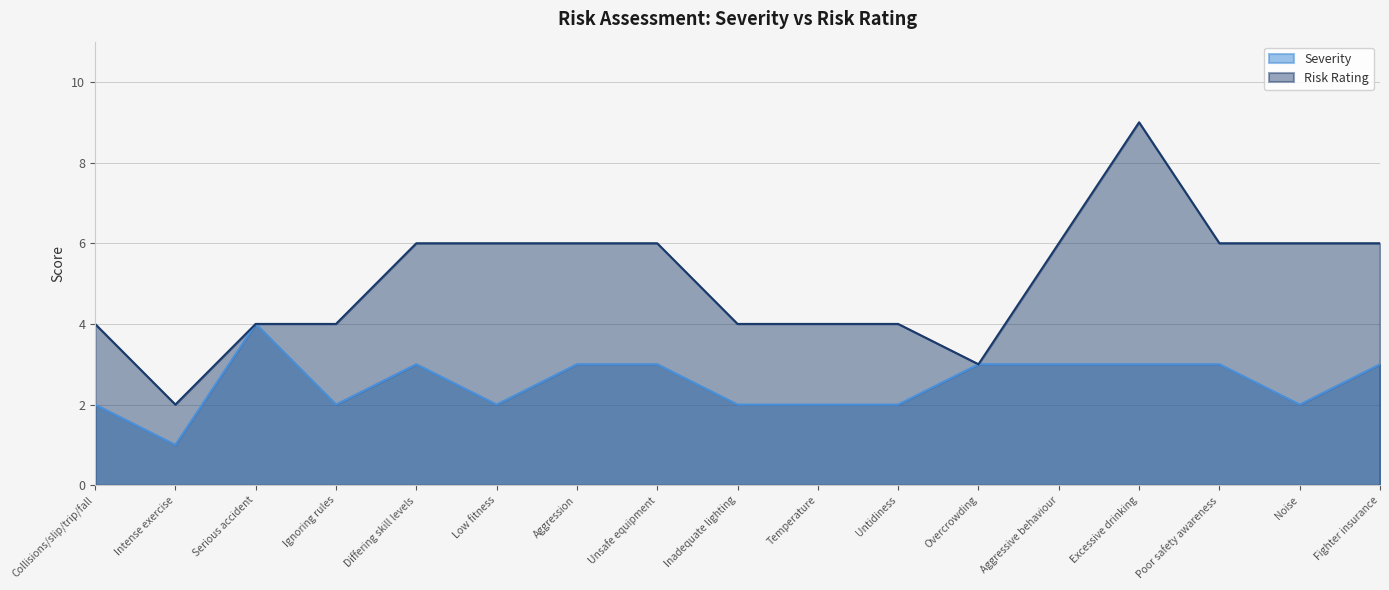

The Risk Rating series shows 6 at Aggression. True or false?

True